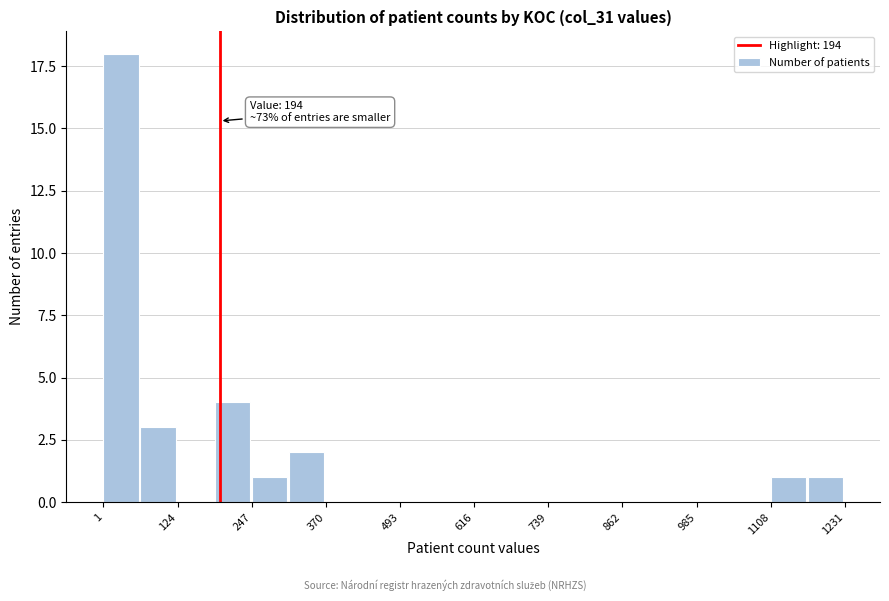

Read against the x-axis, roughly where is the centre of the tallest bar?

40